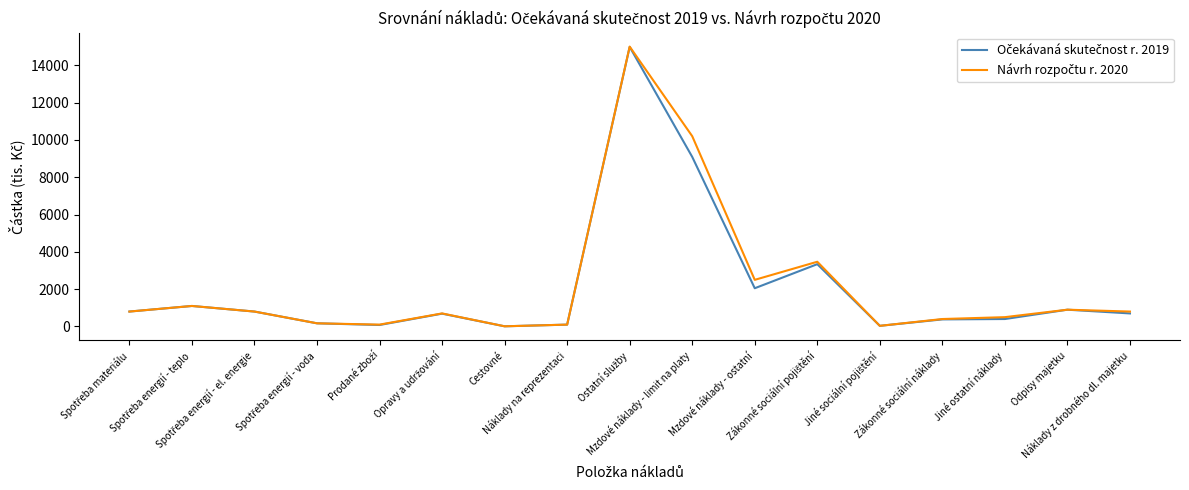

What is the maximum value shown in the chart?

15000